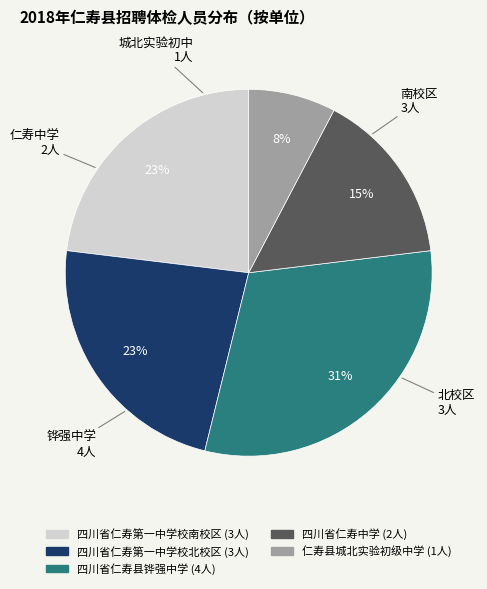

What is the smallest slice in the pie chart?

仁寿县城北实验初级中学